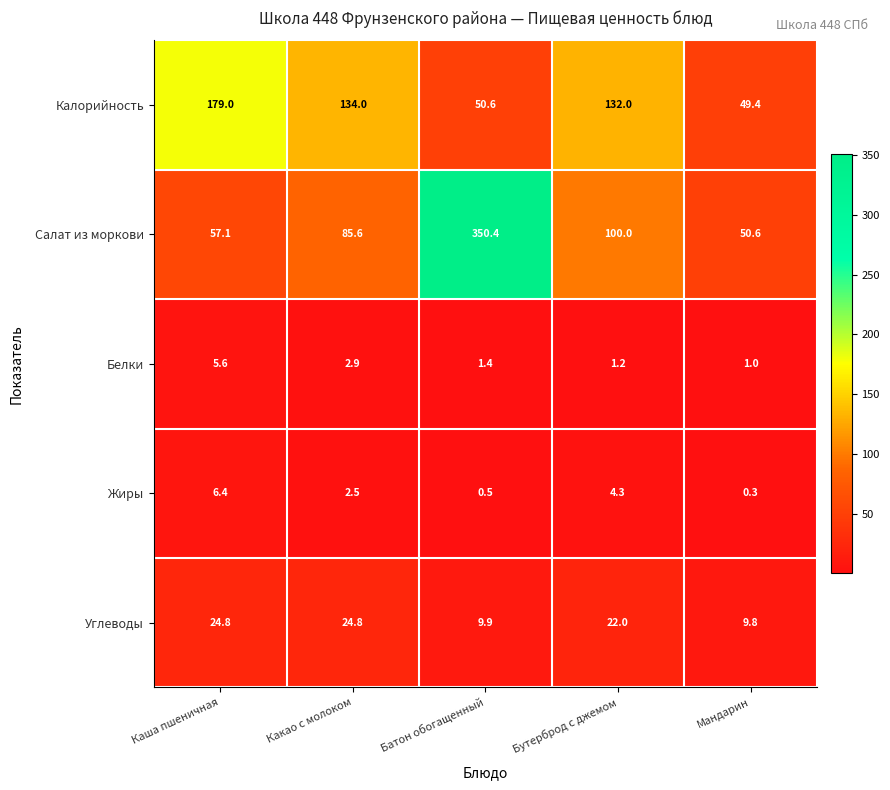

At how many categories does at least one series exceed 343?

1